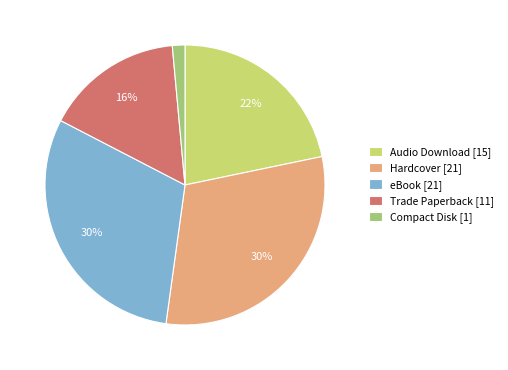

Which has a higher value, eBook or Audio Download?

eBook